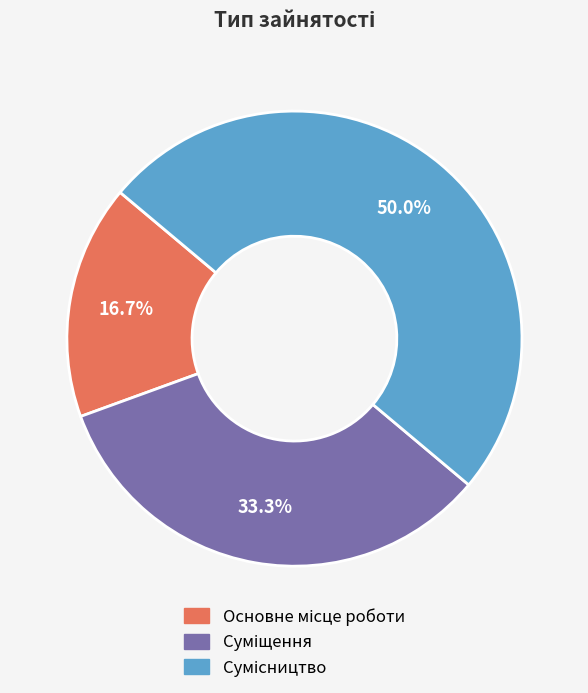

Count the number of slices in the pie.

3